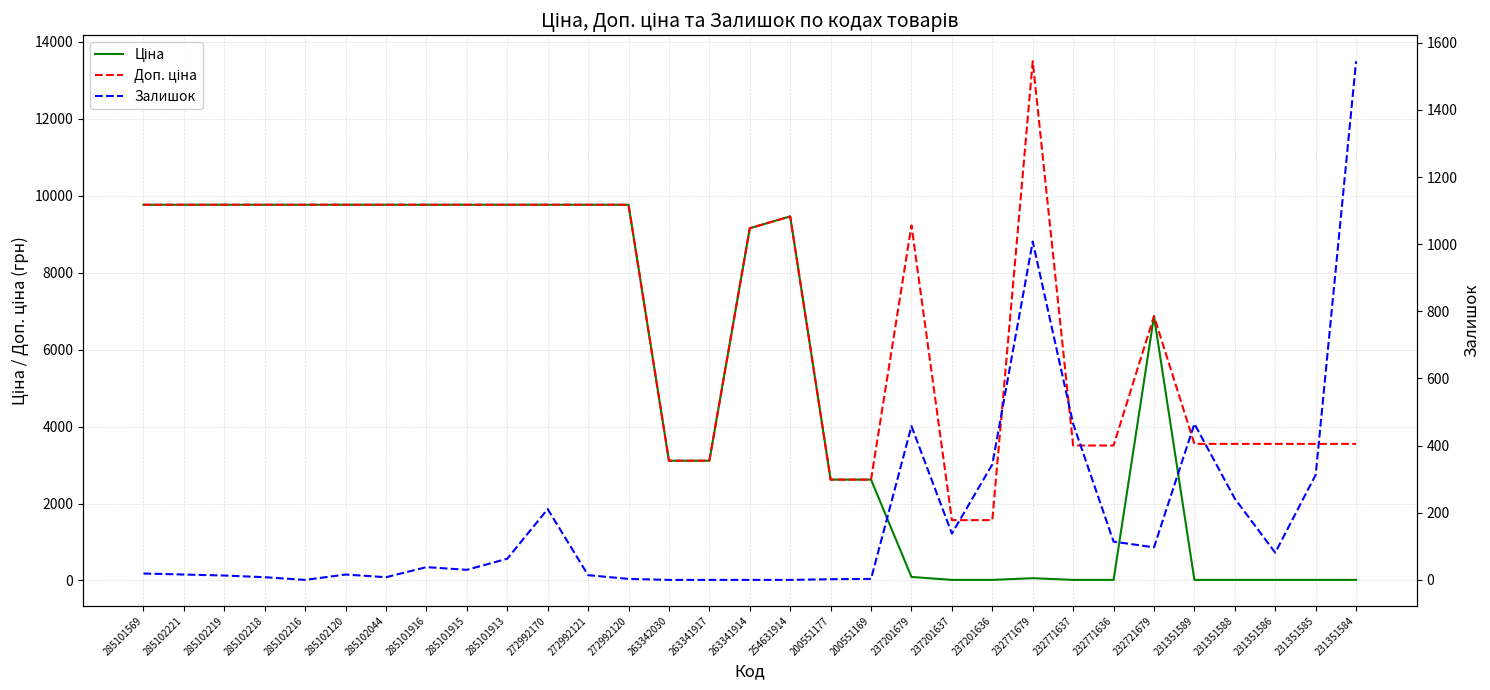

Which series has the widest spread of values?

Доп. ціна